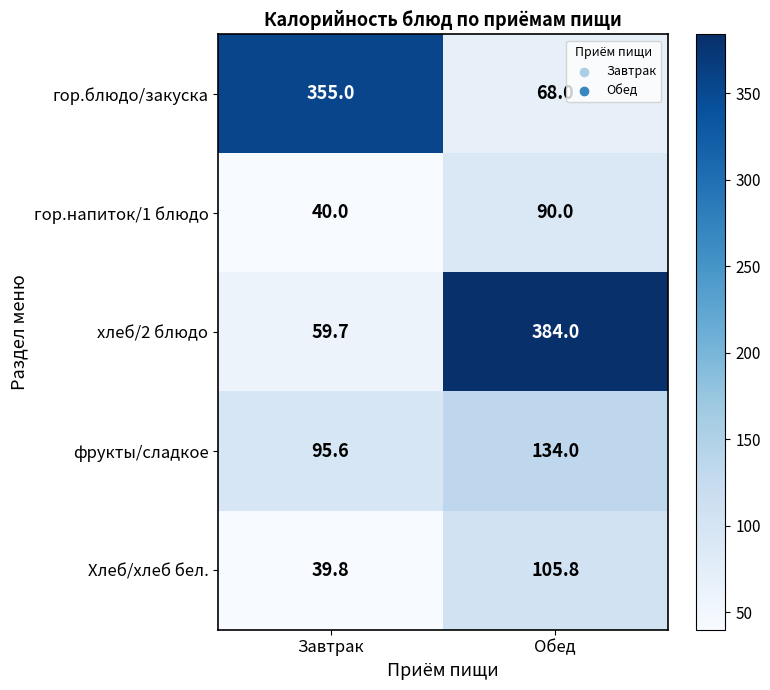

The value of гор.напиток/1 блюдо at Обед is 155.6. True or false?

False